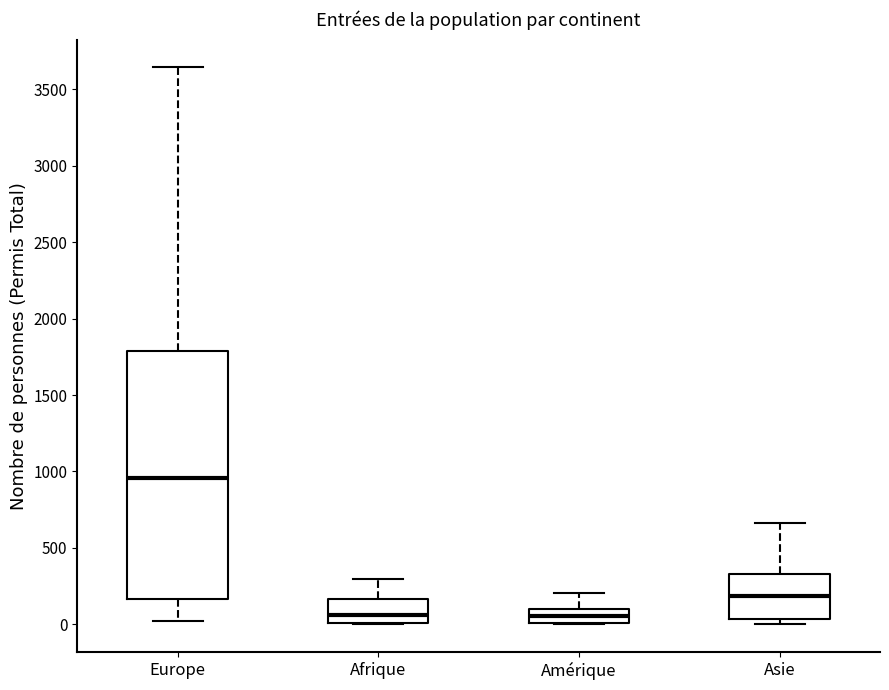

Which box is the tallest, from its lower edge to its upper edge?

Europe